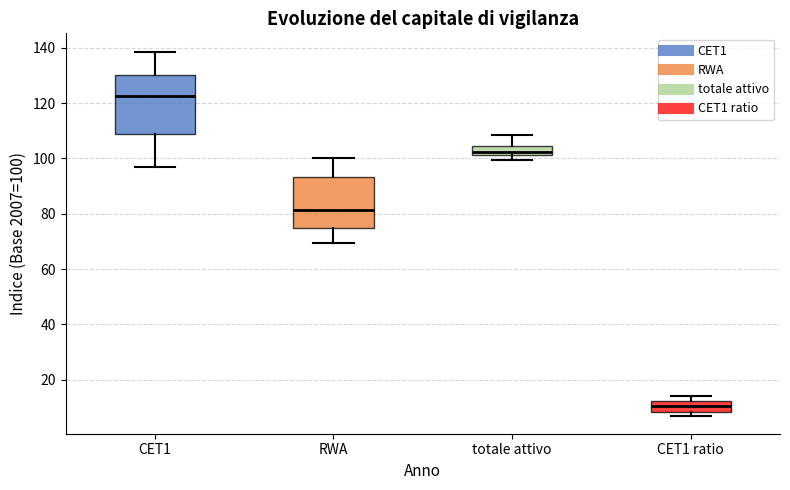

Reading left to right, read every box against the y-axis: the position of its median line, the range the box covers, and the ends of its whiskers. The values are not printed on the chart, so give them approximately, as read against the axis.

CET1: median 122, box 108 to 130, whiskers 96 to 138
RWA: median 82, box 74 to 94, whiskers 70 to 100
totale attivo: median 102 (just above the box's lower edge), box 102 to 104, whiskers 100 to 108
CET1 ratio: median 10, box 8 to 12, whiskers 8 (just below the box's lower edge) to 14